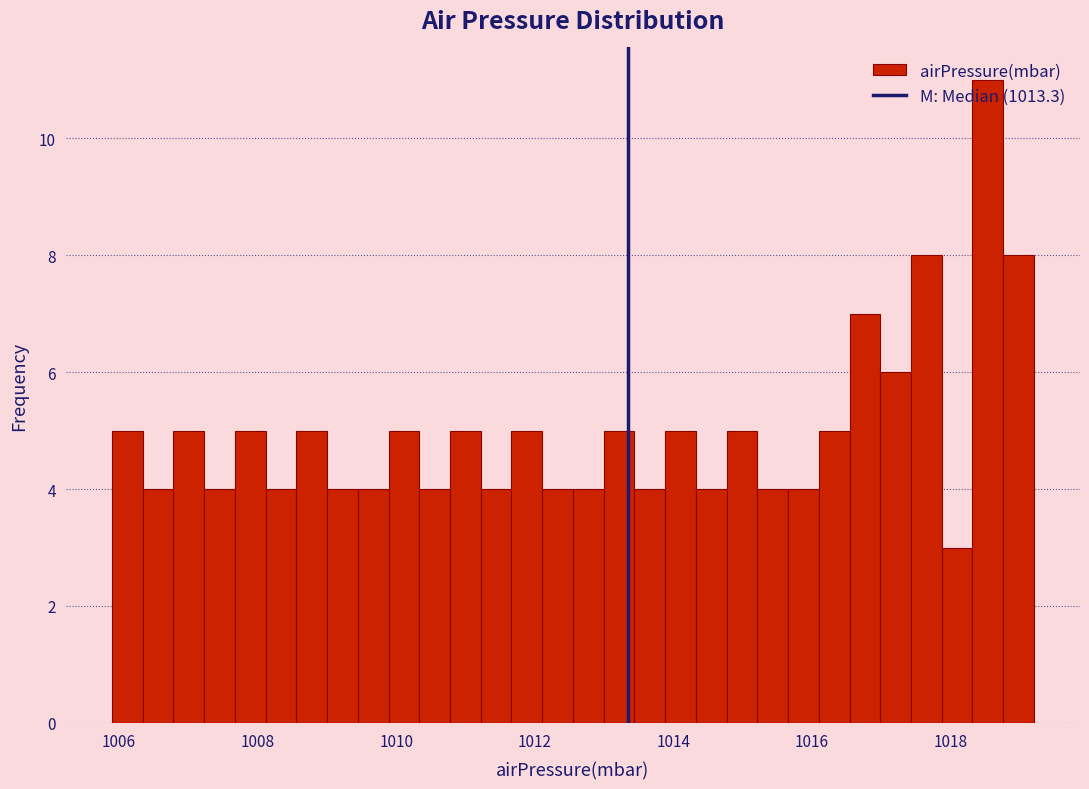

Around what value on the x-axis is the tallest bar? Give the approximate position of its centre, as read against the axis.

1018.6